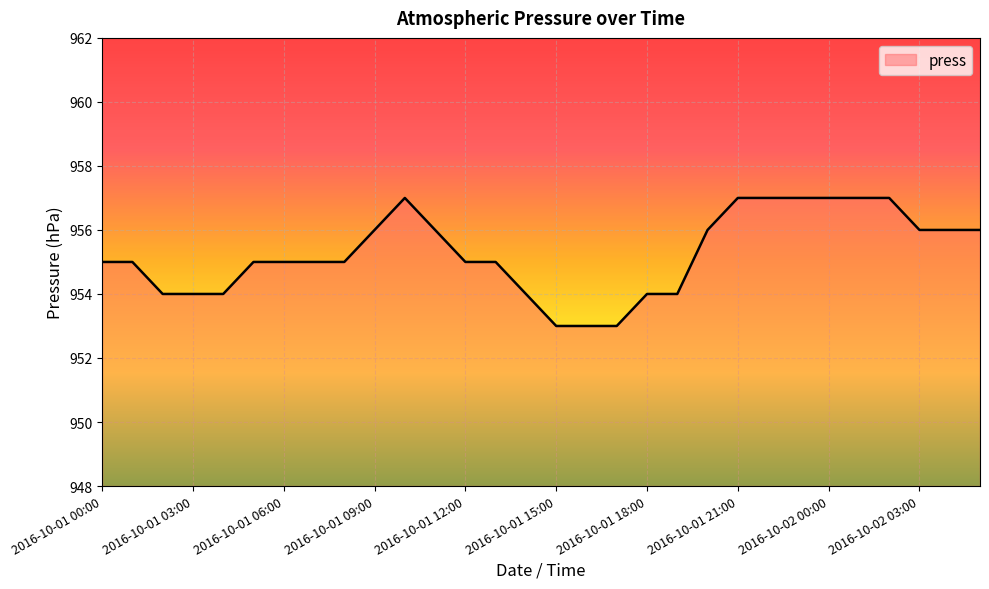

What is the minimum value shown in the chart?

953